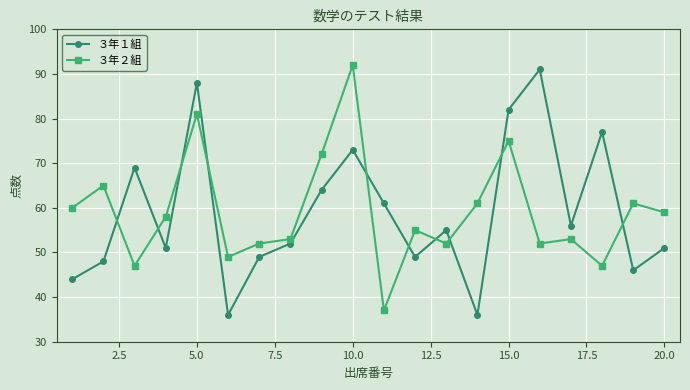

What is the value of the ３年２組 point at the 18th from the left?

47